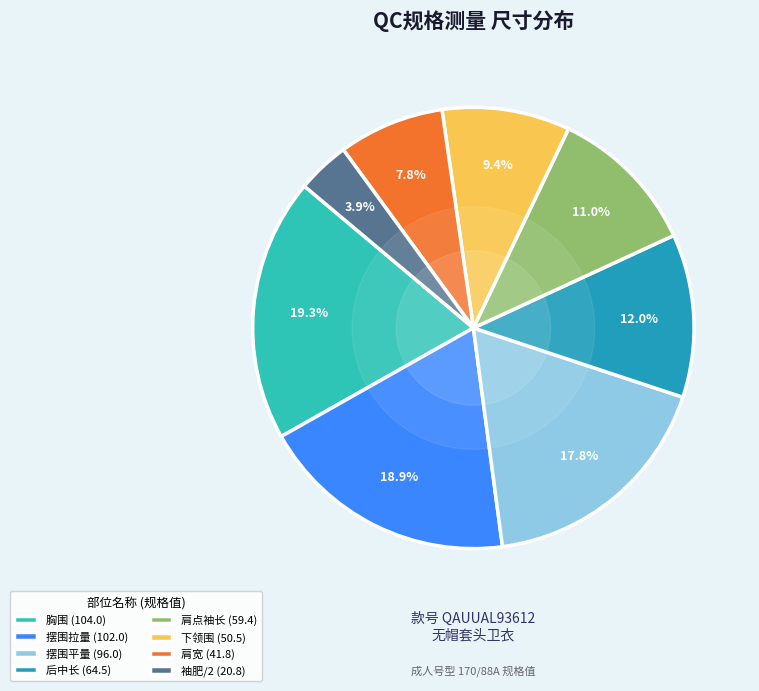

Combined, what portion of the pie is 胸围 (104.0) and 摆围平量 (96.0)?

37.1%